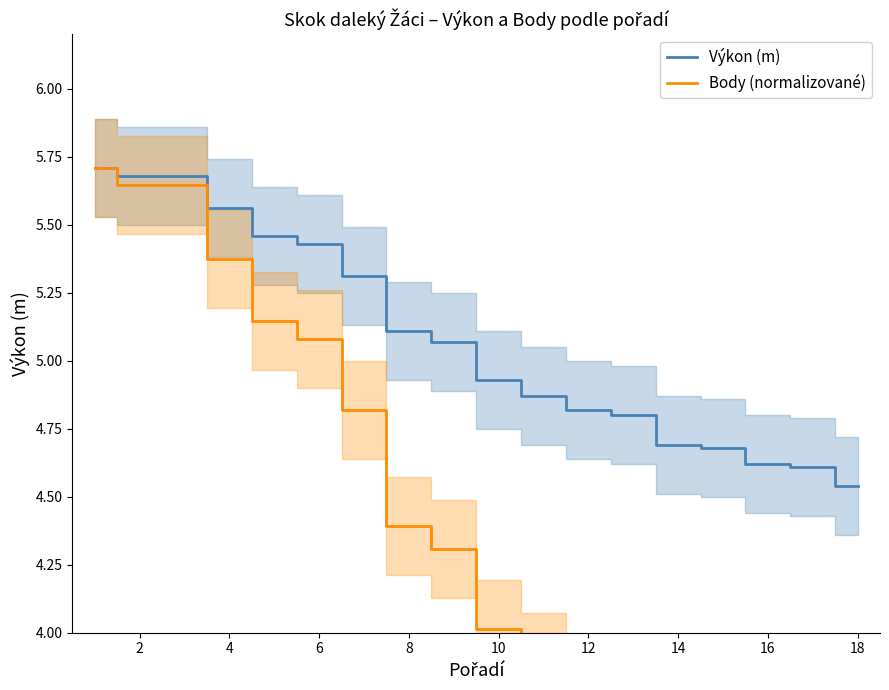

The value of Výkon (m) at 6 is 1.6. True or false?

False